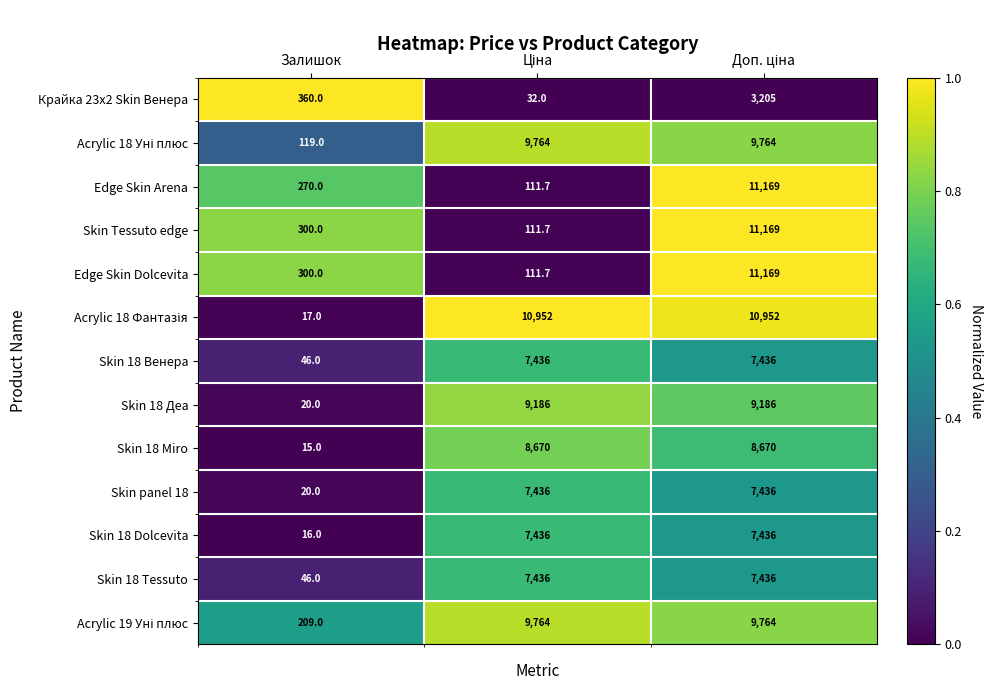

At which label is Skin 18 Miro closest to 4342?

Залишок